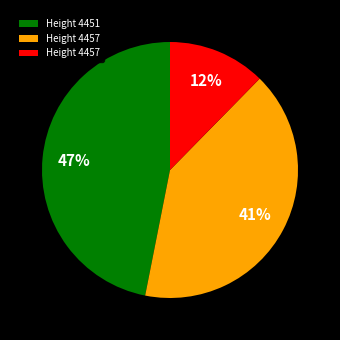

To the nearest percent, what is the difference between the largest and smallest slice percentages?

35%